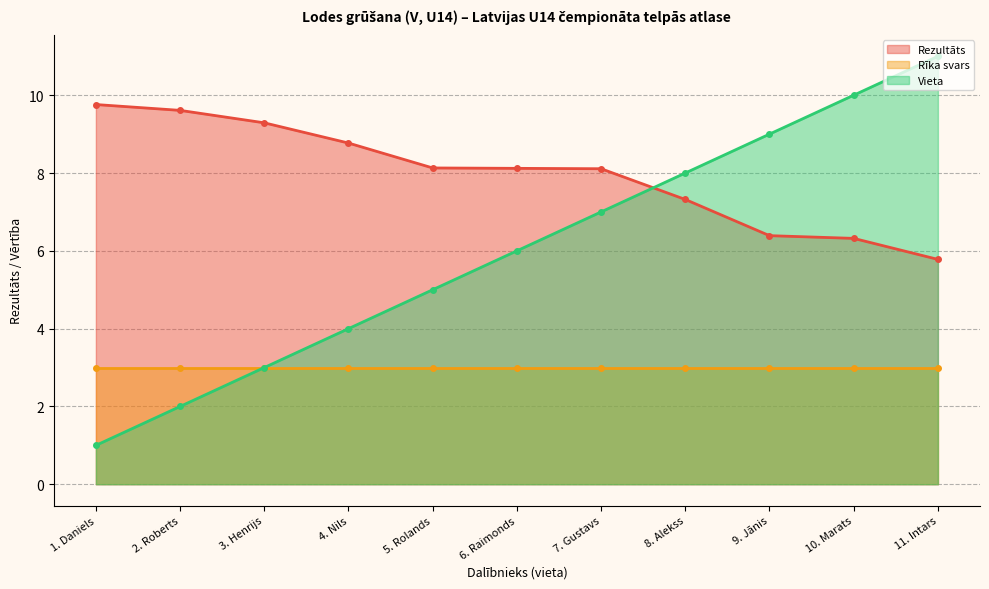

Which category has the lowest value in the Vieta series?

1. Daniels